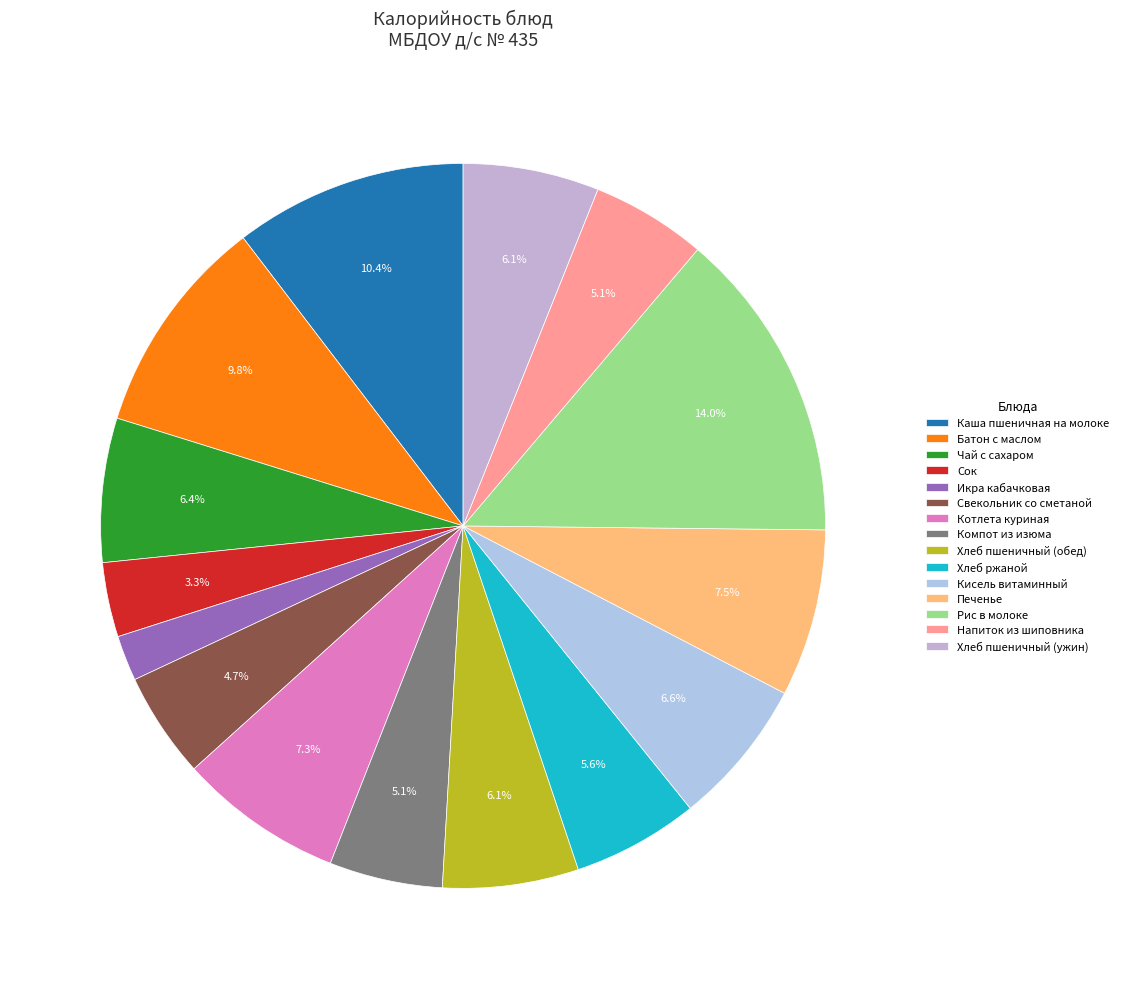

True or false: Каша пшеничная на молоке accounts for 10% of the total.

True